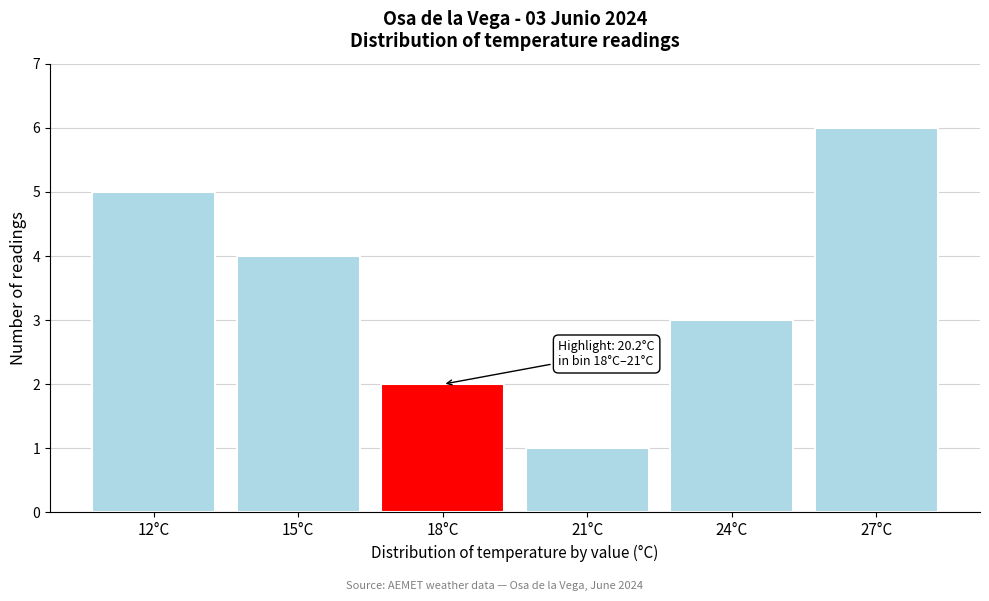

Reading left to right, what are all the values shown in this chart?

12°C=5	15°C=4	18°C=2	21°C=1	24°C=3	27°C=6